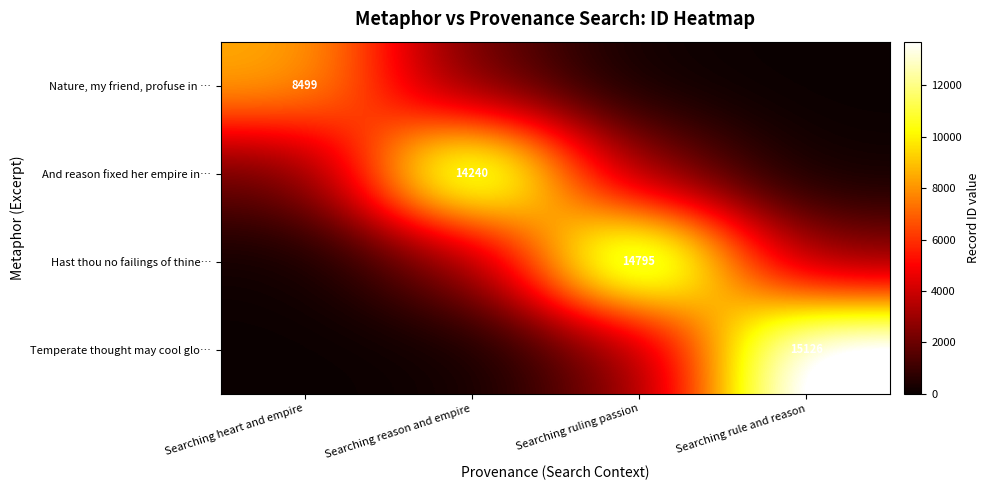

At which category does the chart reach its peak across all series?

Searching rule and reason